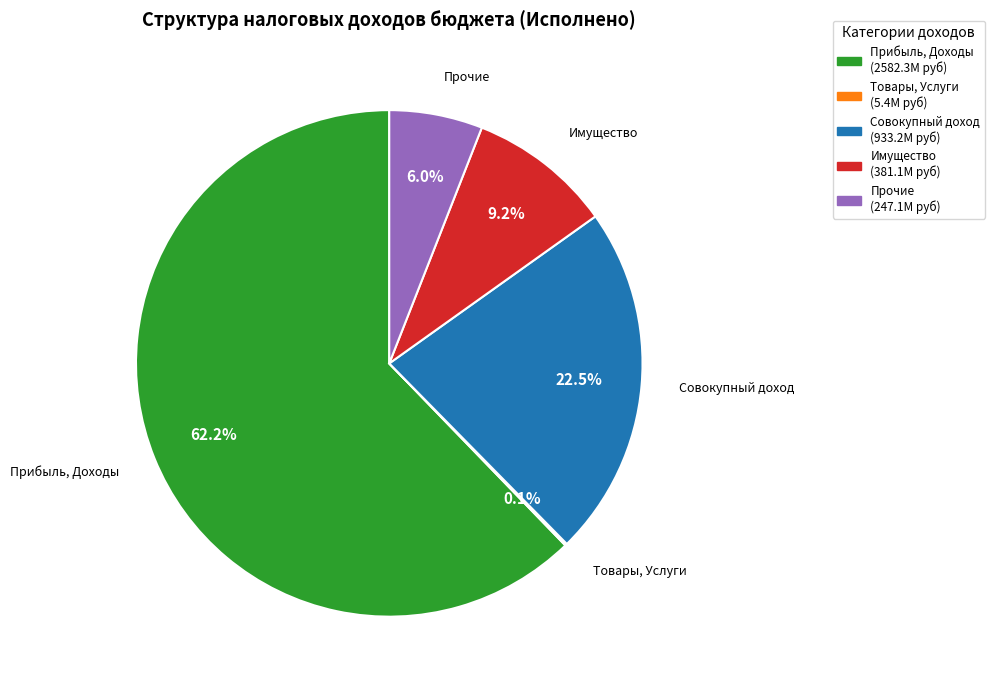

Is there a majority slice in this chart?

Yes